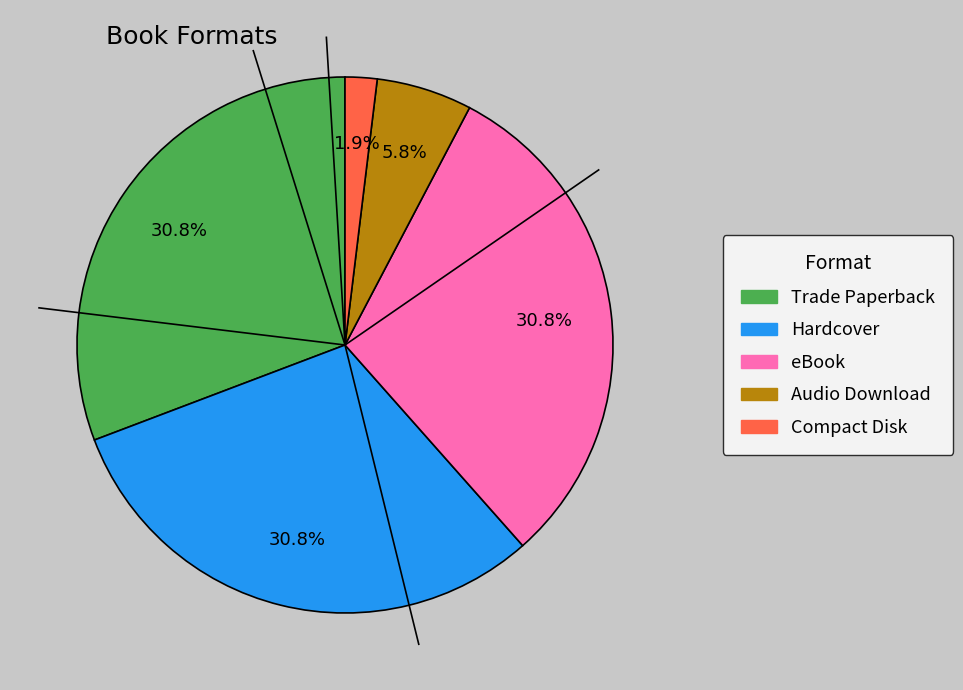

To the nearest percent, what is the average slice percentage?

20%